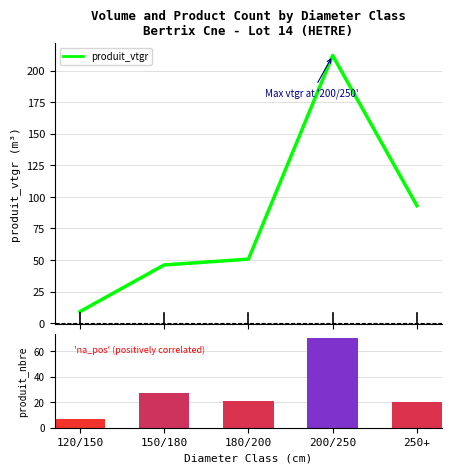

Reading right to left, extract all data points from this chart.

produit_vtgr: 250+=93.1	200/250=212.0	180/200=50.7	150/180=46.1	120/150=9.1
produit_nbre: 250+=20.0	200/250=70.0	180/200=21.0	150/180=27.0	120/150=7.0